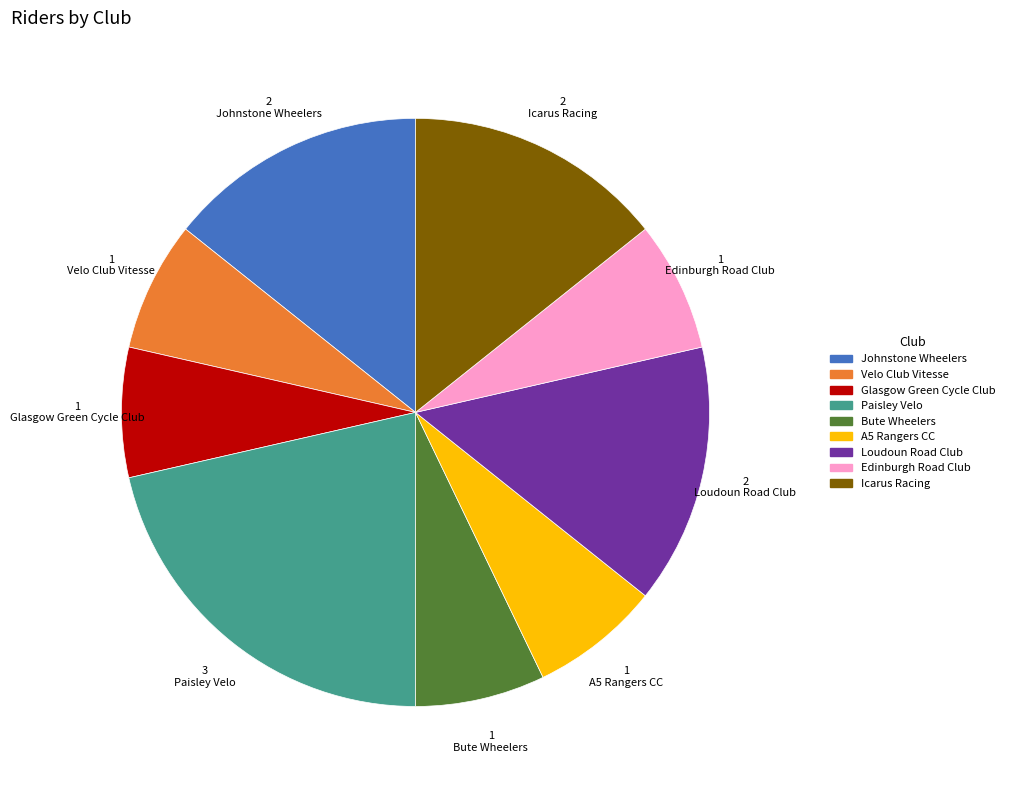

What is the largest slice in the pie chart?

Paisley Velo